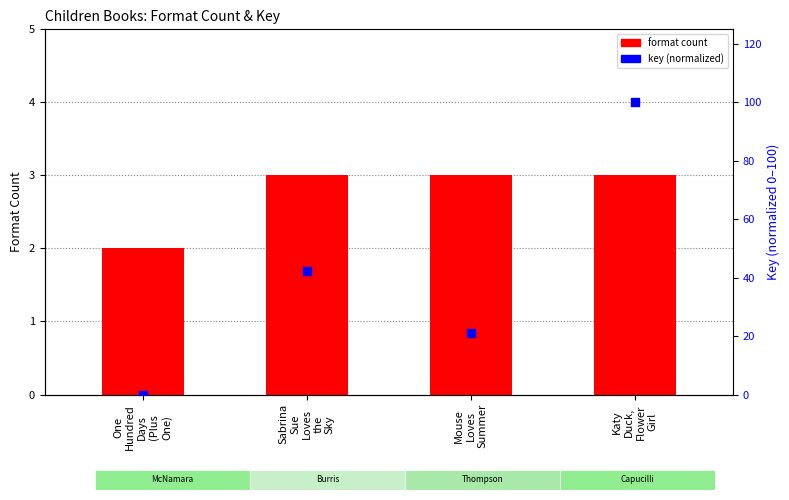

Which series reaches the maximum Y coordinate?

key (normalized)